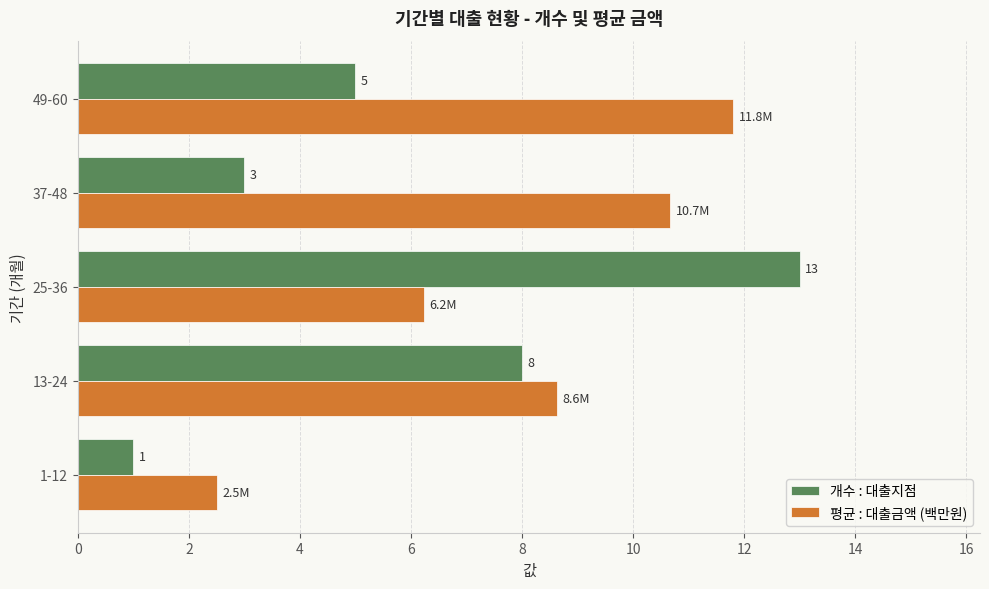

List the labels in order of 평균 : 대출금액 (백만원) value, largest first.

49-60, 37-48, 13-24, 25-36, 1-12